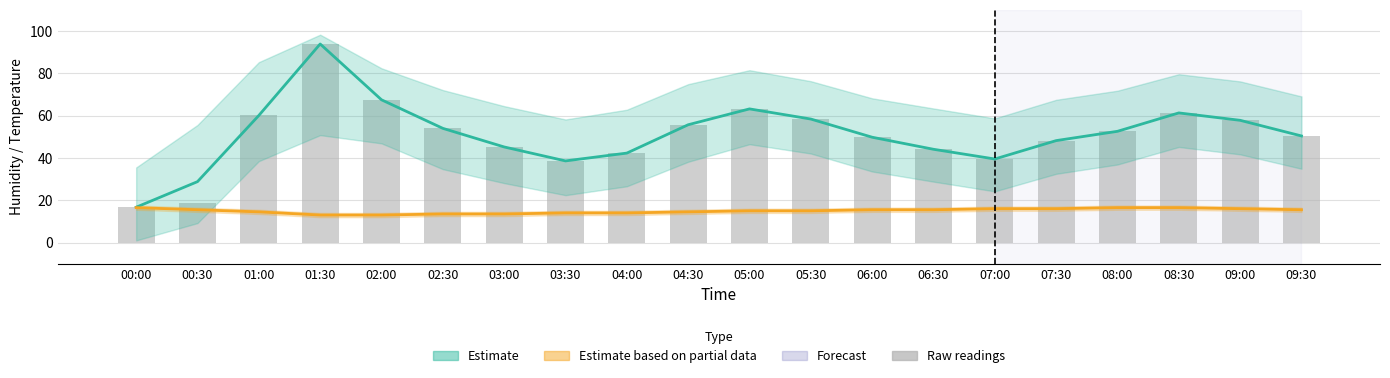

True or false: Raw humidity readings has a value of 16.7 at 00:00.

True